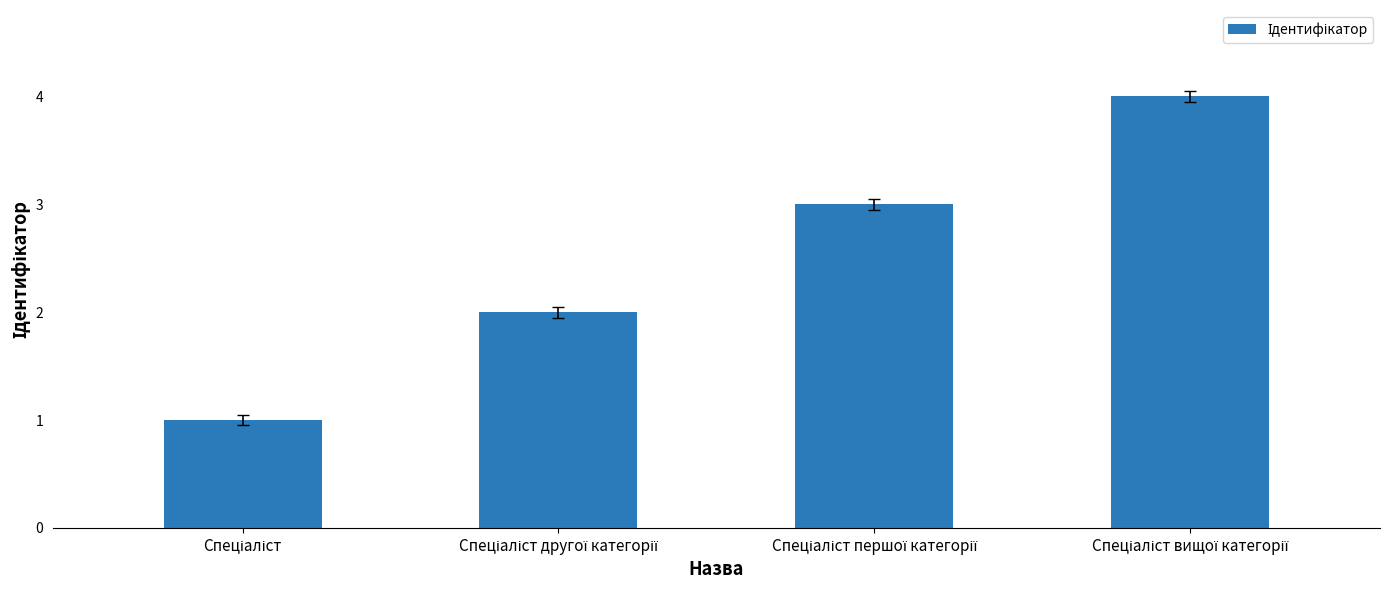

What is the sum of all values?

10